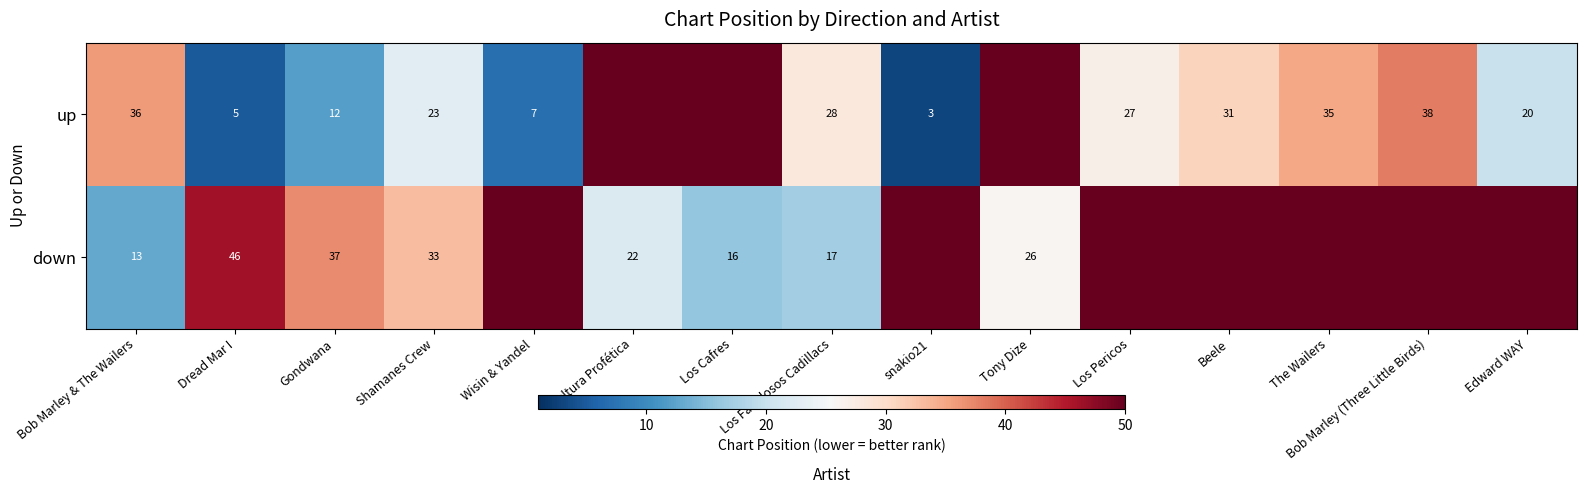

Between Bob Marley & The Wailers and Los Fabulosos Cadillacs, which series saw the biggest shift?

up